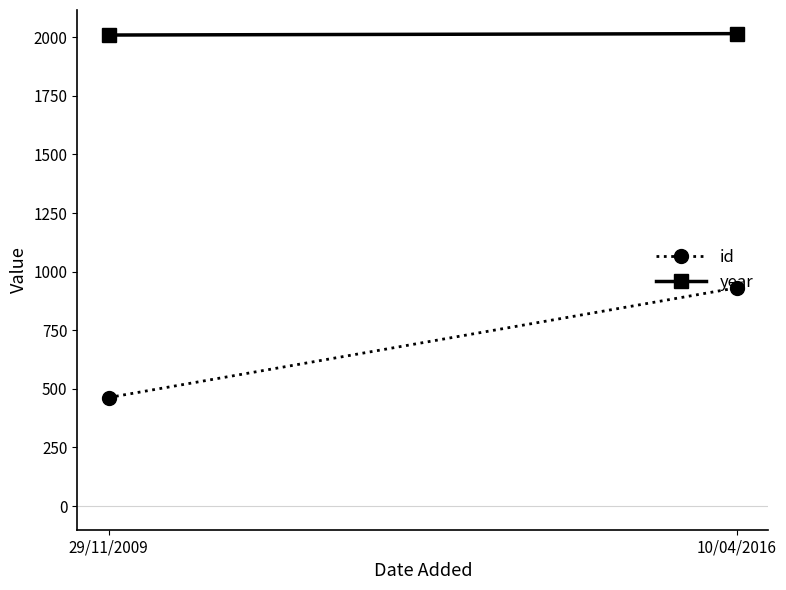

Rank the series by their maximum value, from lowest to highest.

id, year